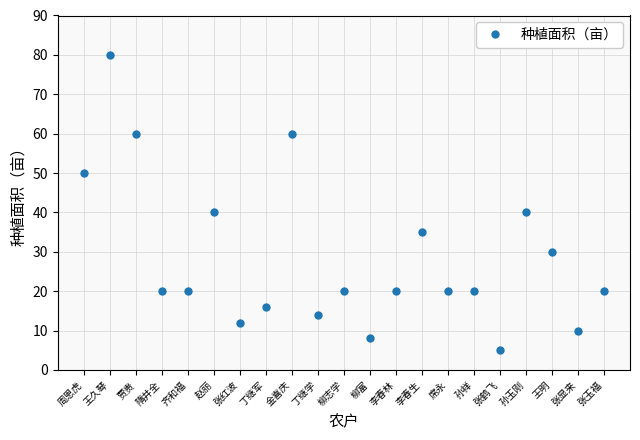

Where does the data first go above 20?

周恩虎